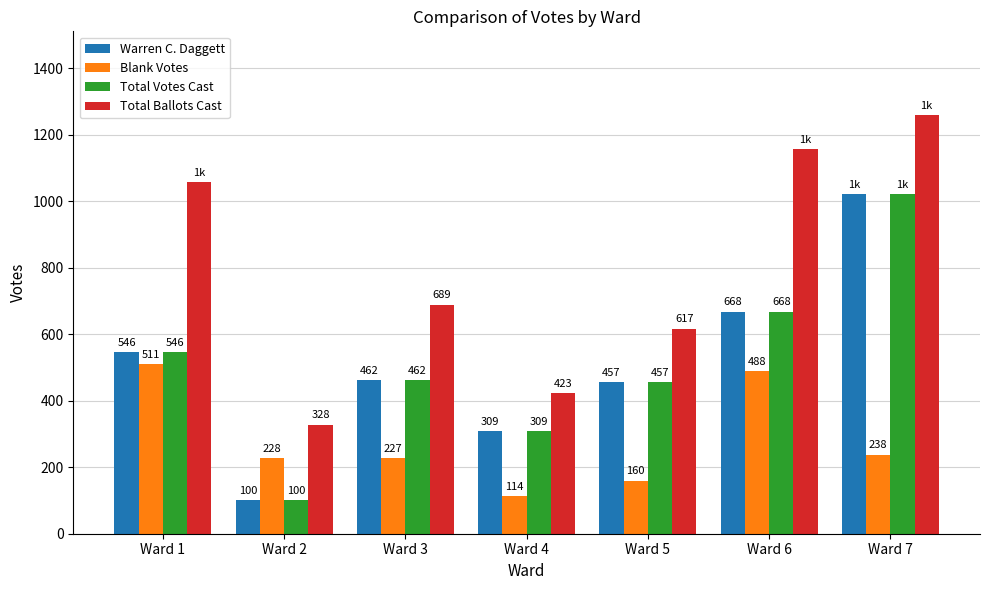

What is the smallest value displayed?

100